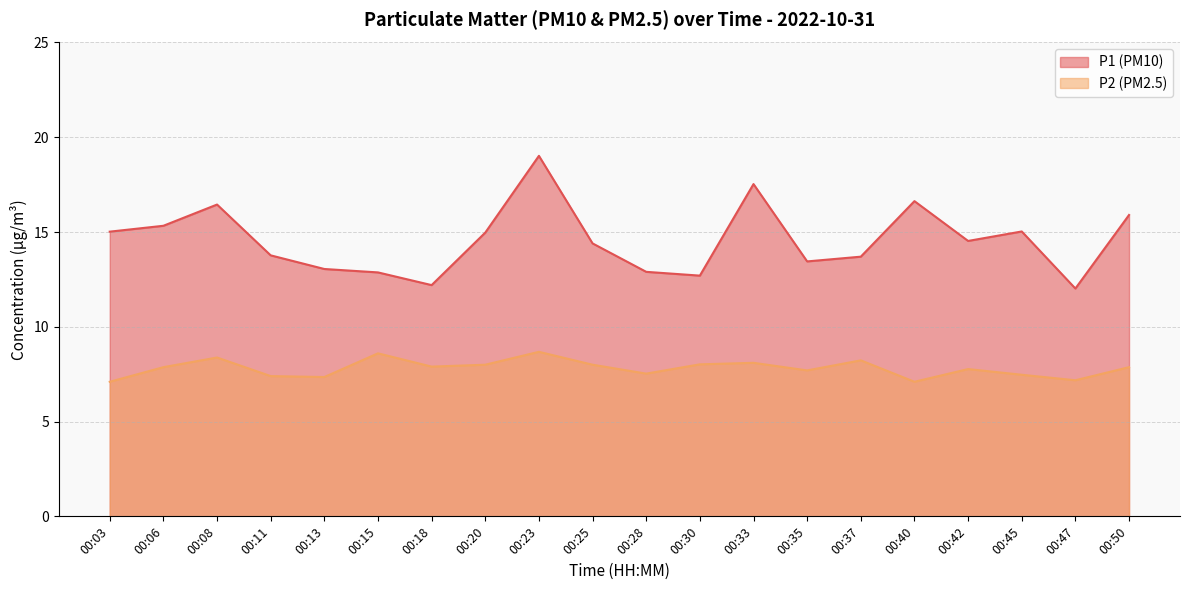

Which series has the largest range (max minus min)?

P1 (PM10)